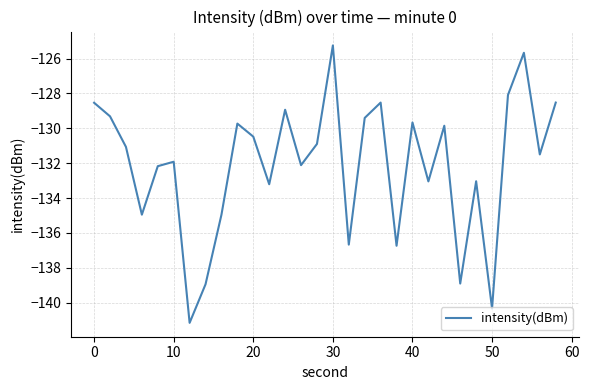

What is the minimum value shown in the chart?

-141.2